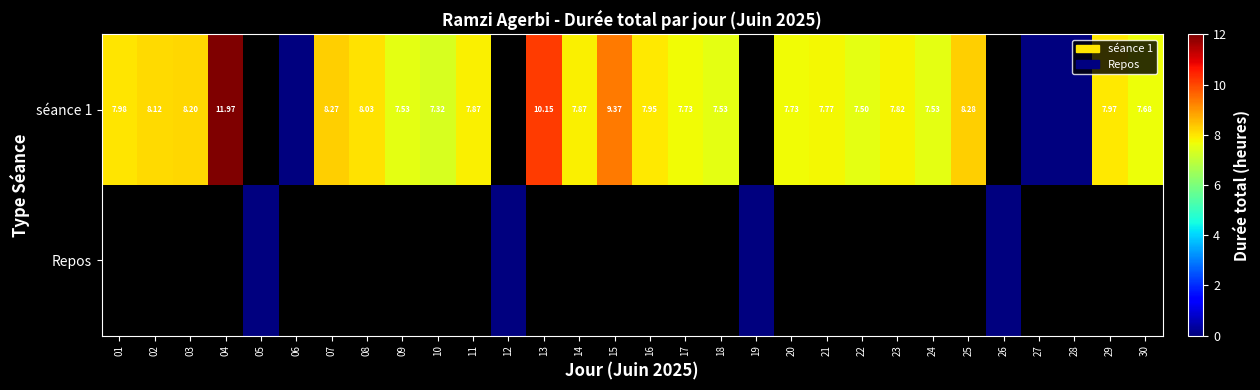

How many data points in séance 1 are less than 7?

3